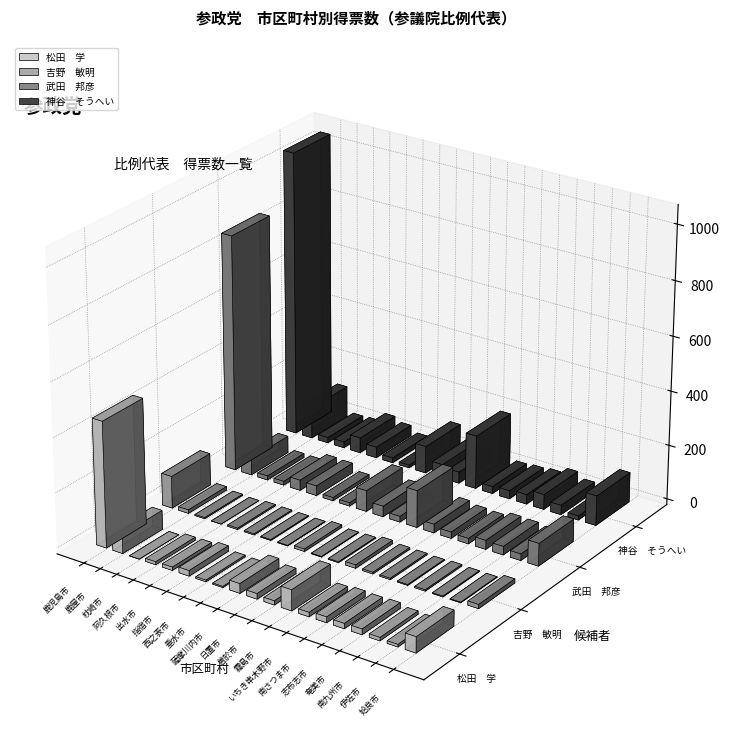

What is the approximate value of 吉野　敏明 at 南九州市?

3.0